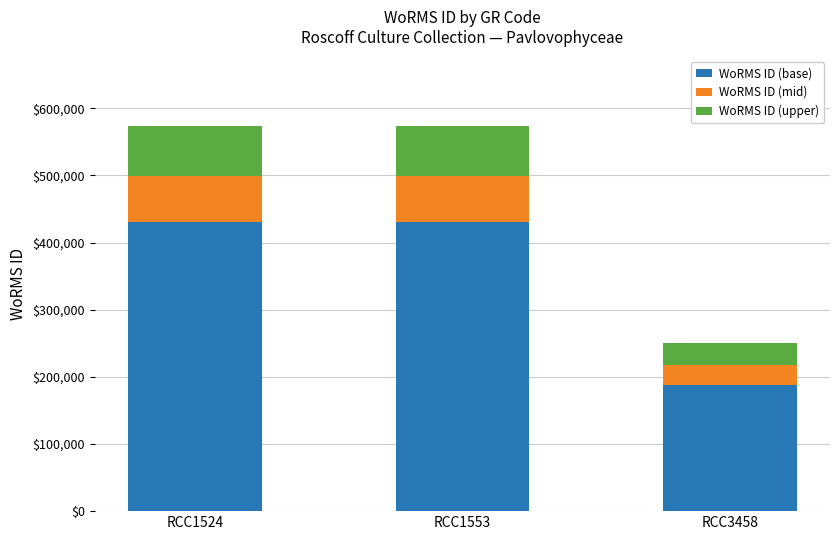

Does the chart contain stacked bars?

Yes